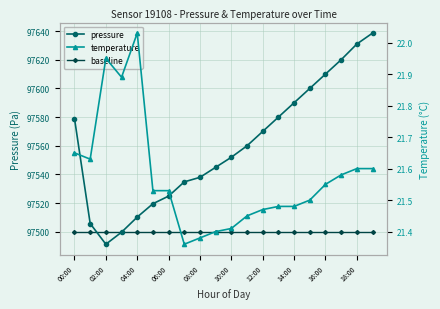

Which series has the largest total across all categories?

pressure